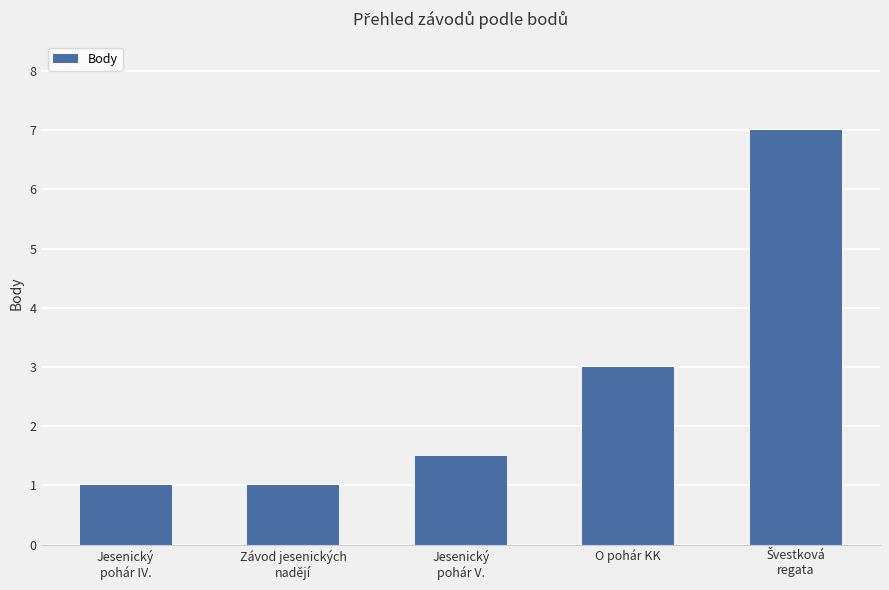

The chart shows a value of 2.4 at Jesenický
pohár V.. True or false?

False